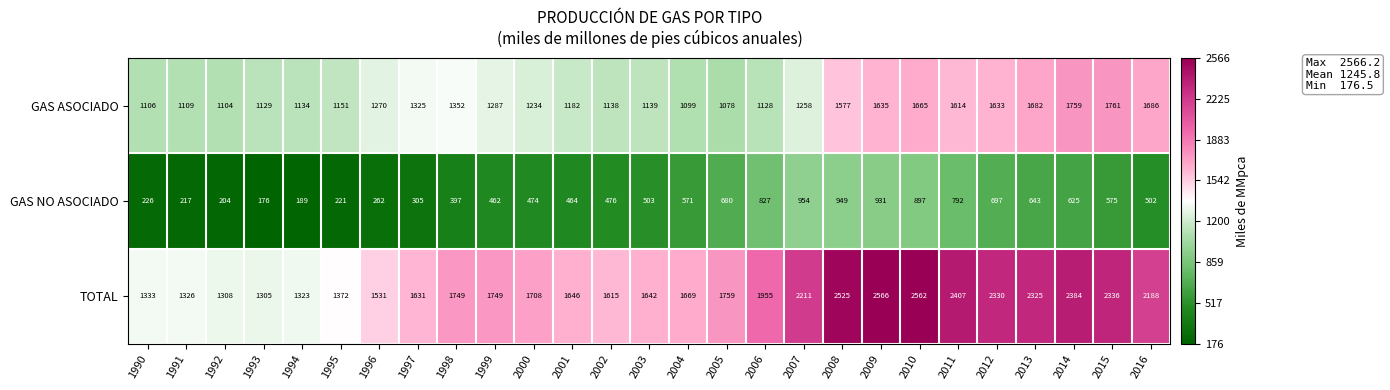

Where is GAS ASOCIADO nearest to the value 1419?

1998